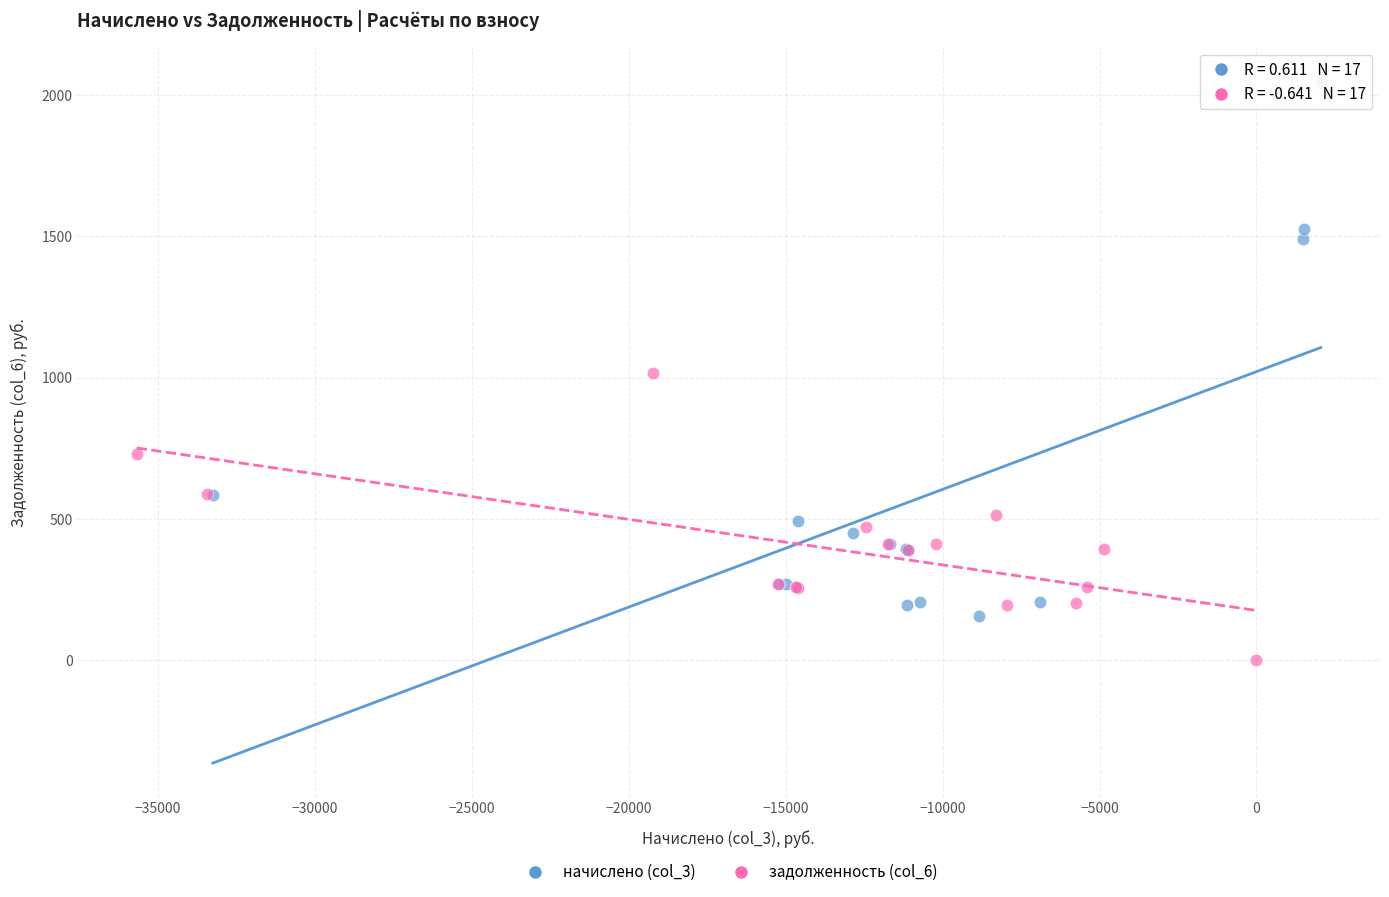

What are all the series names shown in the legend?

начислено (col_3), задолженность (col_6)